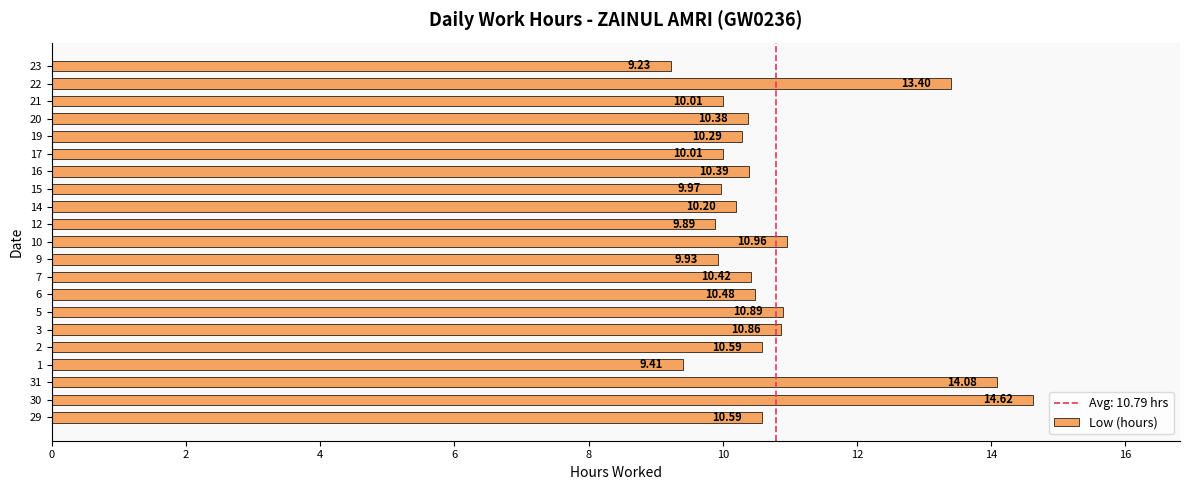

What is the difference between the maximum and minimum values?

5.4